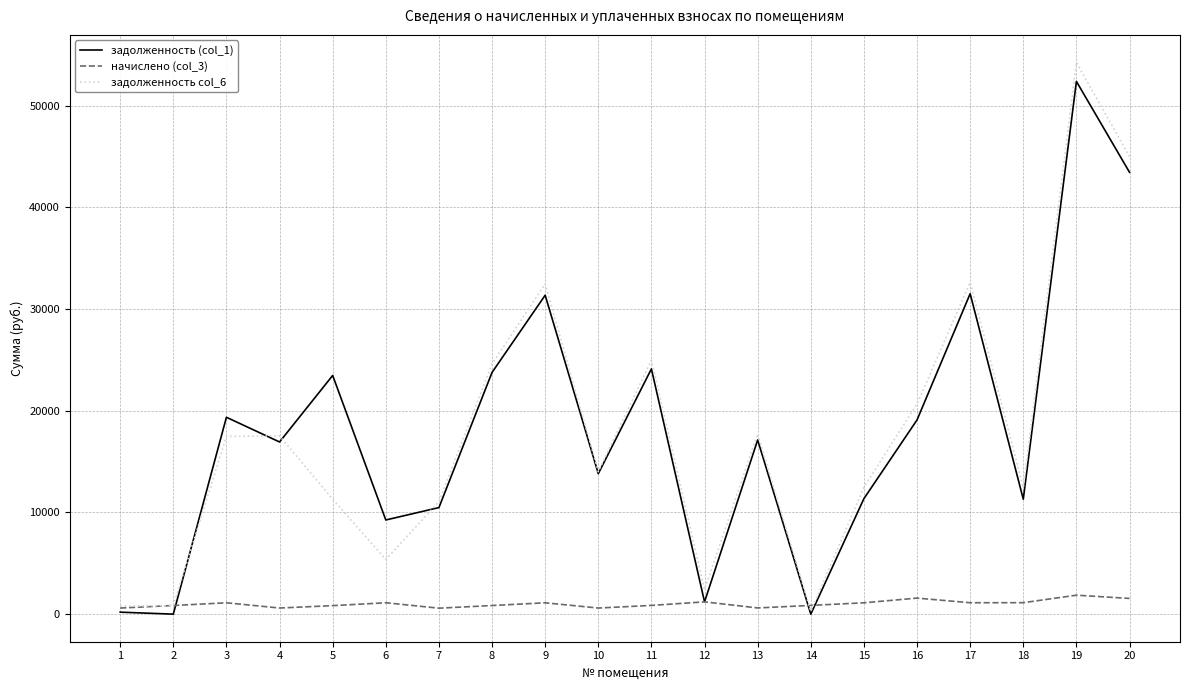

What is the maximum value shown in the chart?

54241.8